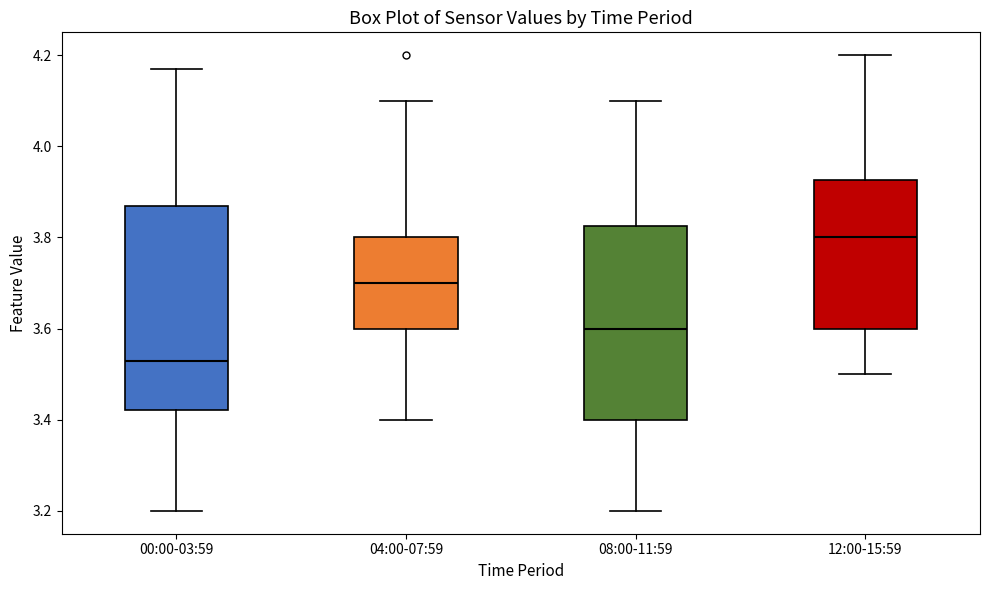

Which box is the tallest, from its lower edge to its upper edge?

00:00-03:59